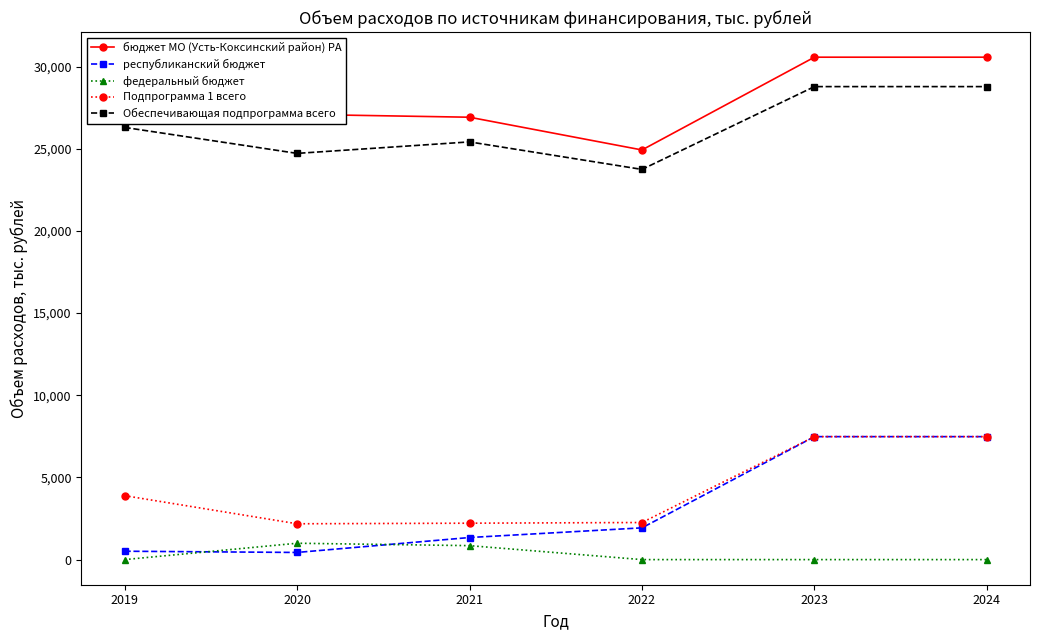

What is the lowest value of the Подпрограмма 1 всего series?

2180.0